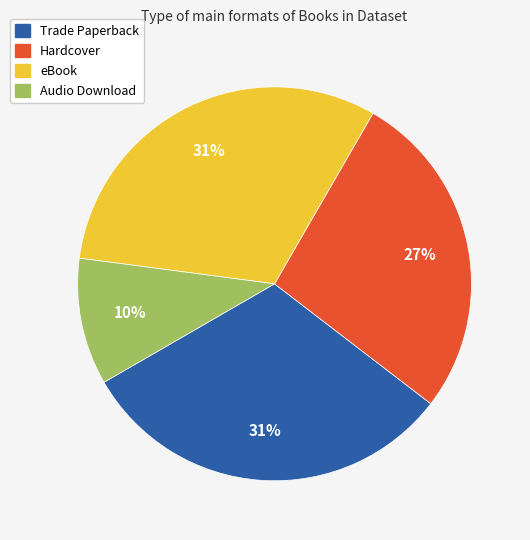

To the nearest percent, what is the difference between the largest and smallest slice percentages?

21%